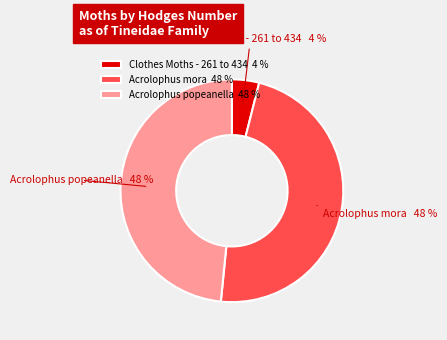

To the nearest percent, what is the average slice percentage?

33%